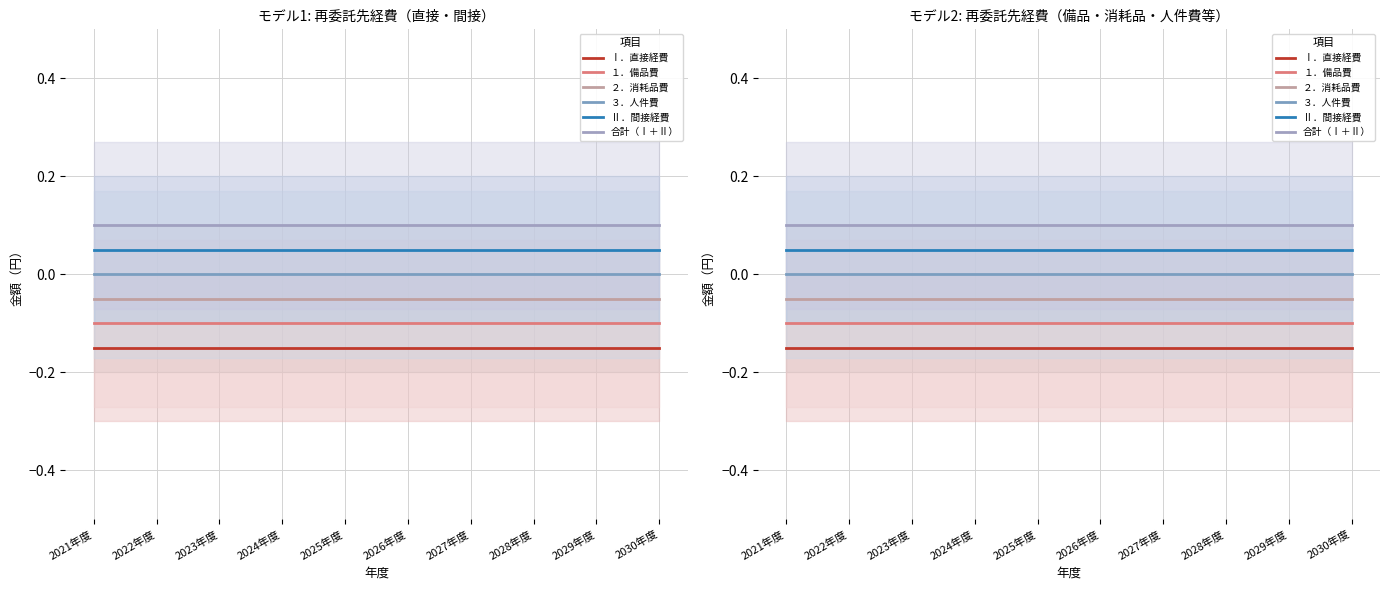

How many lines are shown in the chart?

6